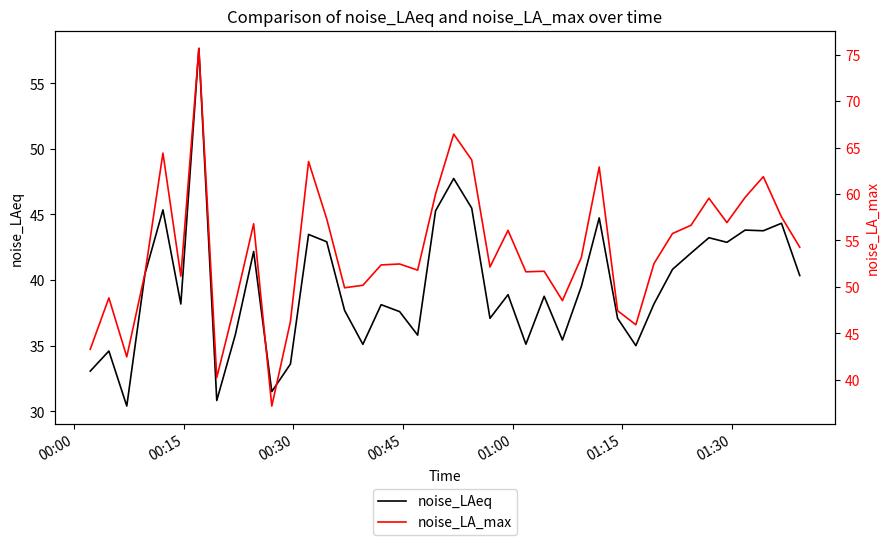

Rank the series by their maximum value, from highest to lowest.

noise_LA_max, noise_LAeq